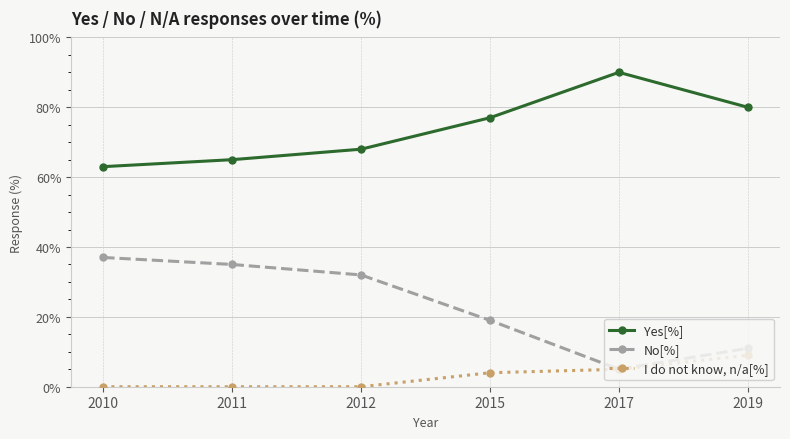

At 2011, list the series in order from smallest to largest.

I do not know, n/a[%], No[%], Yes[%]